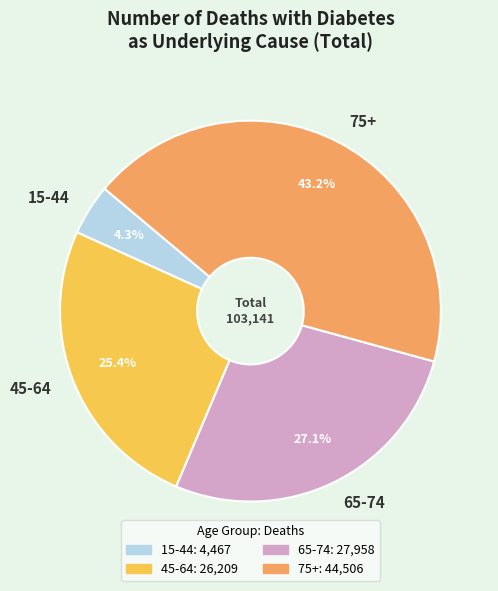

Is the sum of 65-74 and 15-44 greater than half?

No